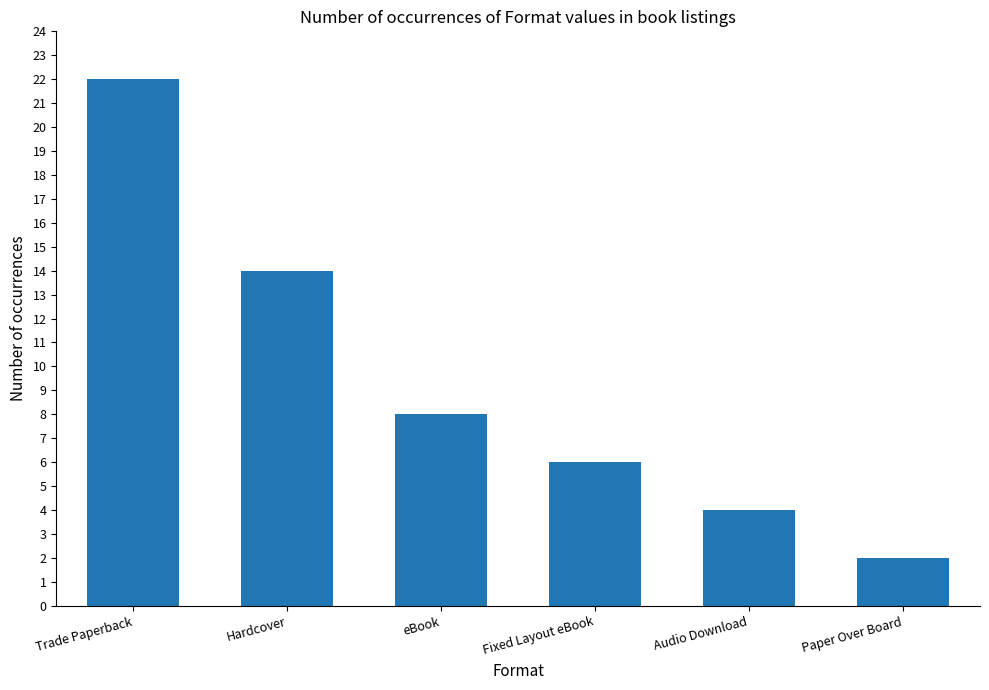

Reading left to right, extract all data points from this chart.

Trade Paperback=22	Hardcover=14	eBook=8	Fixed Layout eBook=6	Audio Download=4	Paper Over Board=2